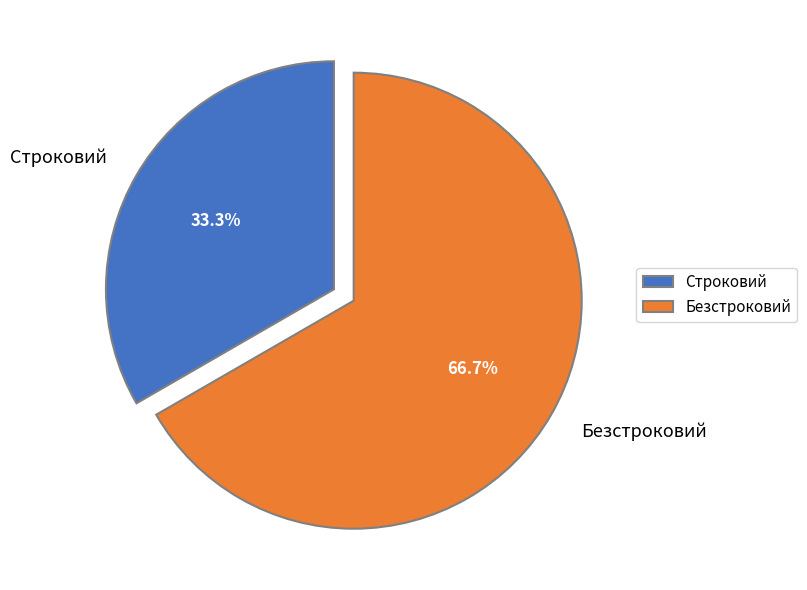

How much of the chart is everything except Безстроковий?

33.3%